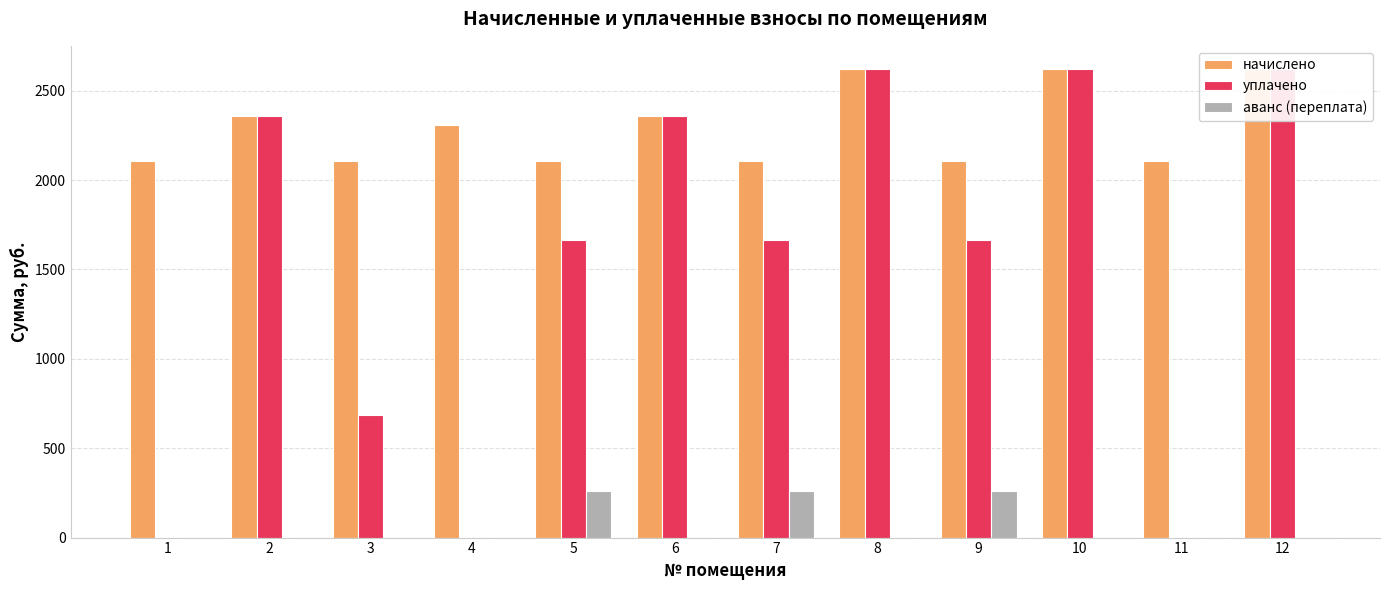

List the labels in order of аванс (переплата) value, largest first.

7, 5, 9, 1, 2, 3, 4, 6, 8, 10, 11, 12